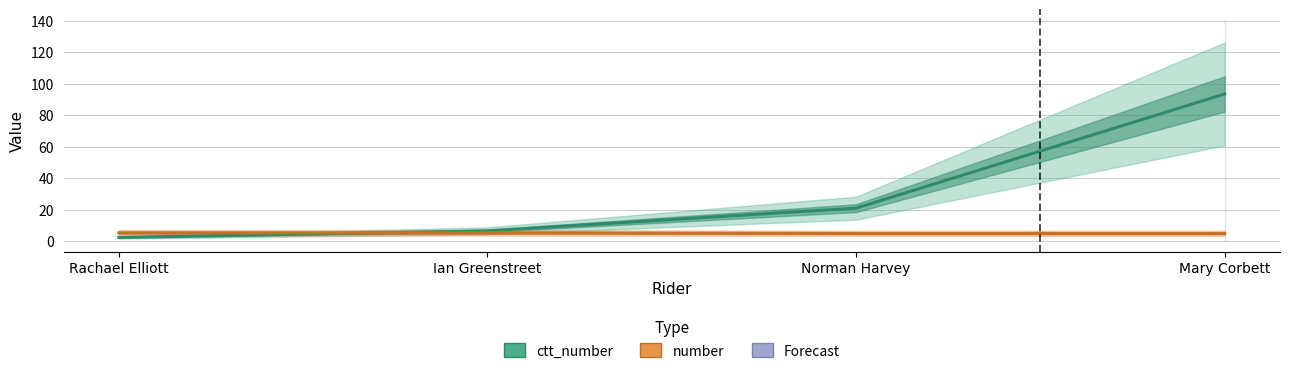

Reading left to right, what are all the values shown in this chart?

ctt_number: 2.3	6.4	20.9	93.5
number: 5.2	5.2	4.8	4.8